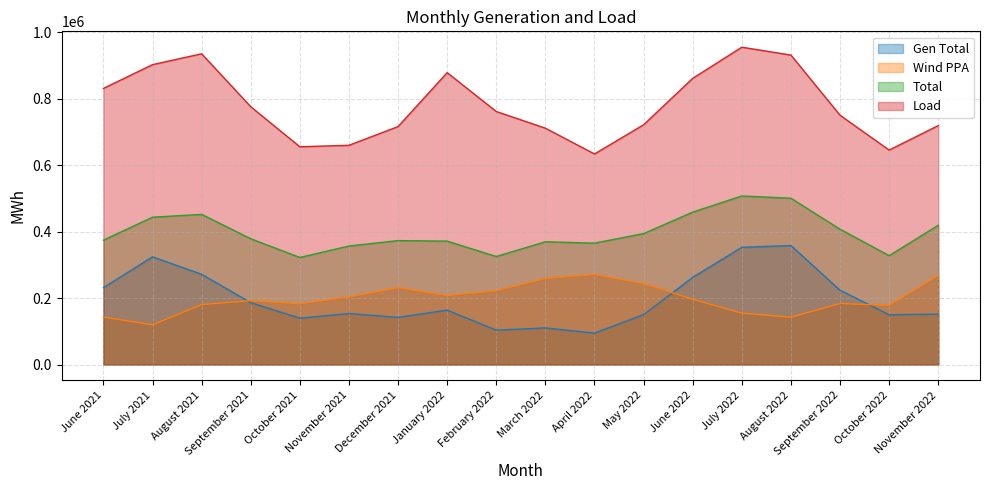

What is the sum of the Total values at July 2021 and October 2021?

765189